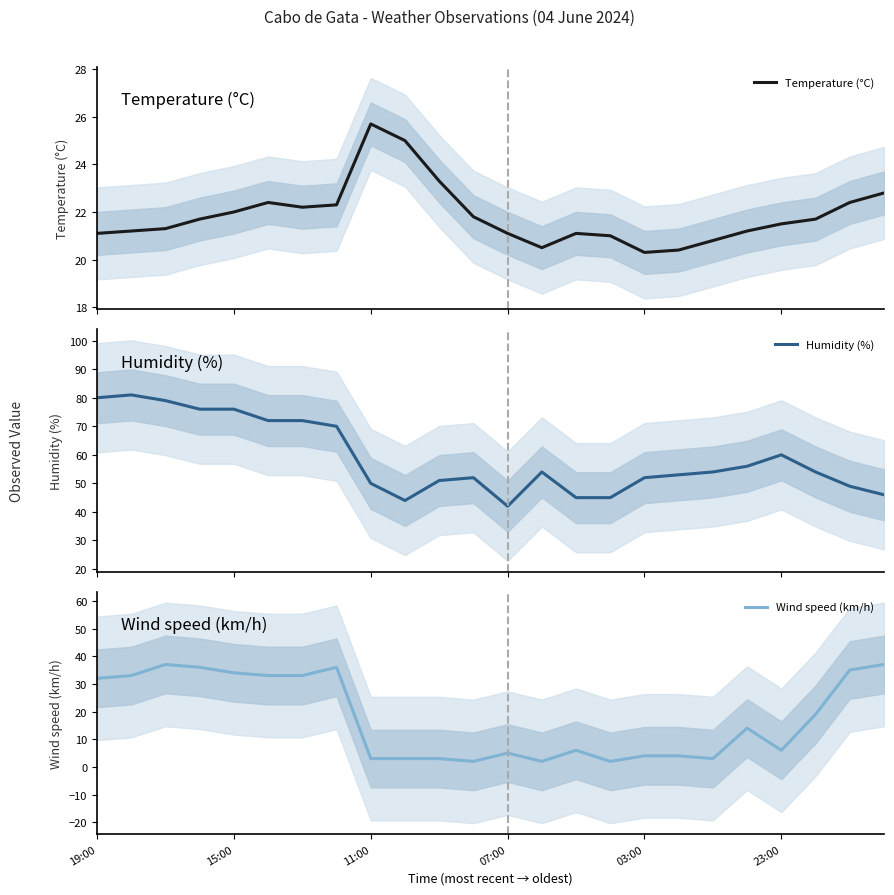

What is the lowest value of the Temperature (°C) series?

20.3